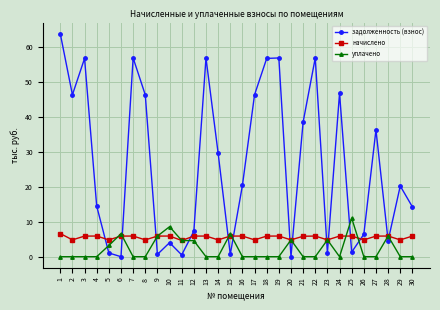

List the series in order of their peak value, highest first.

задолженность (взнос), уплачено, начислено